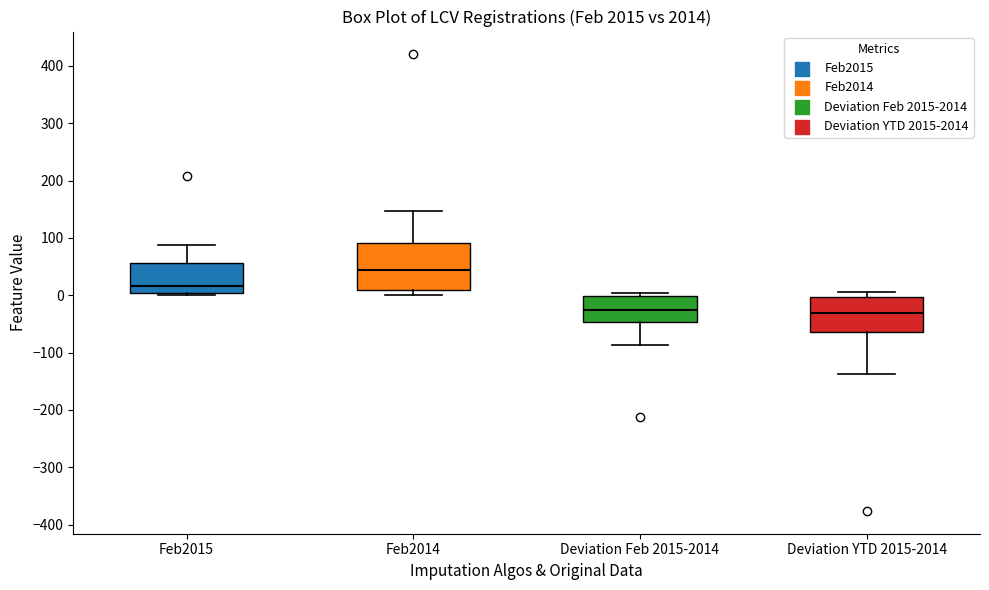

Where does the median line of the box for Feb2015 sit on the y-axis? The values are not printed on the chart, so give them approximately, as read against the axis.

20